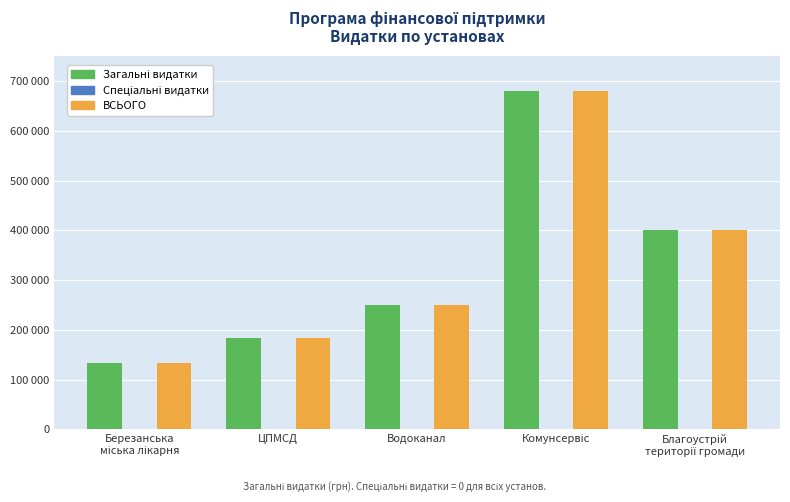

Reading left to right, transcribe all the data shown in this chart.

Загальні видатки: Березанська
міська лікарня=133800	ЦПМСД=183693	Водоканал=250000	Комунсервіс=680000	Благоустрій
території громади=400000
Спеціальні видатки: Березанська
міська лікарня=0	ЦПМСД=0	Водоканал=0	Комунсервіс=0	Благоустрій
території громади=0
ВСЬОГО: Березанська
міська лікарня=133800	ЦПМСД=183693	Водоканал=250000	Комунсервіс=680000	Благоустрій
території громади=400000